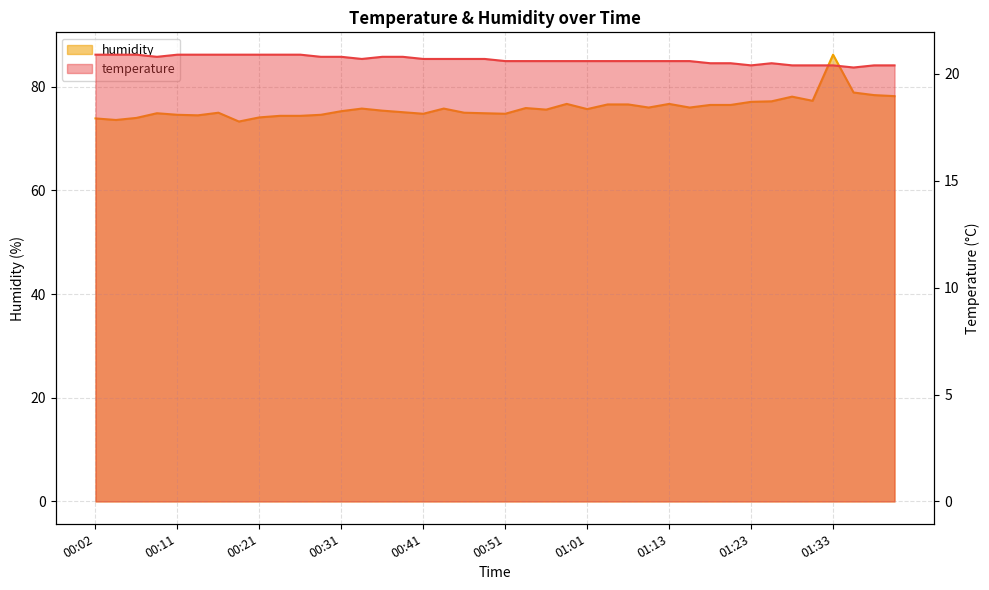

Which has a higher value, 00:43 or 00:36?

00:36